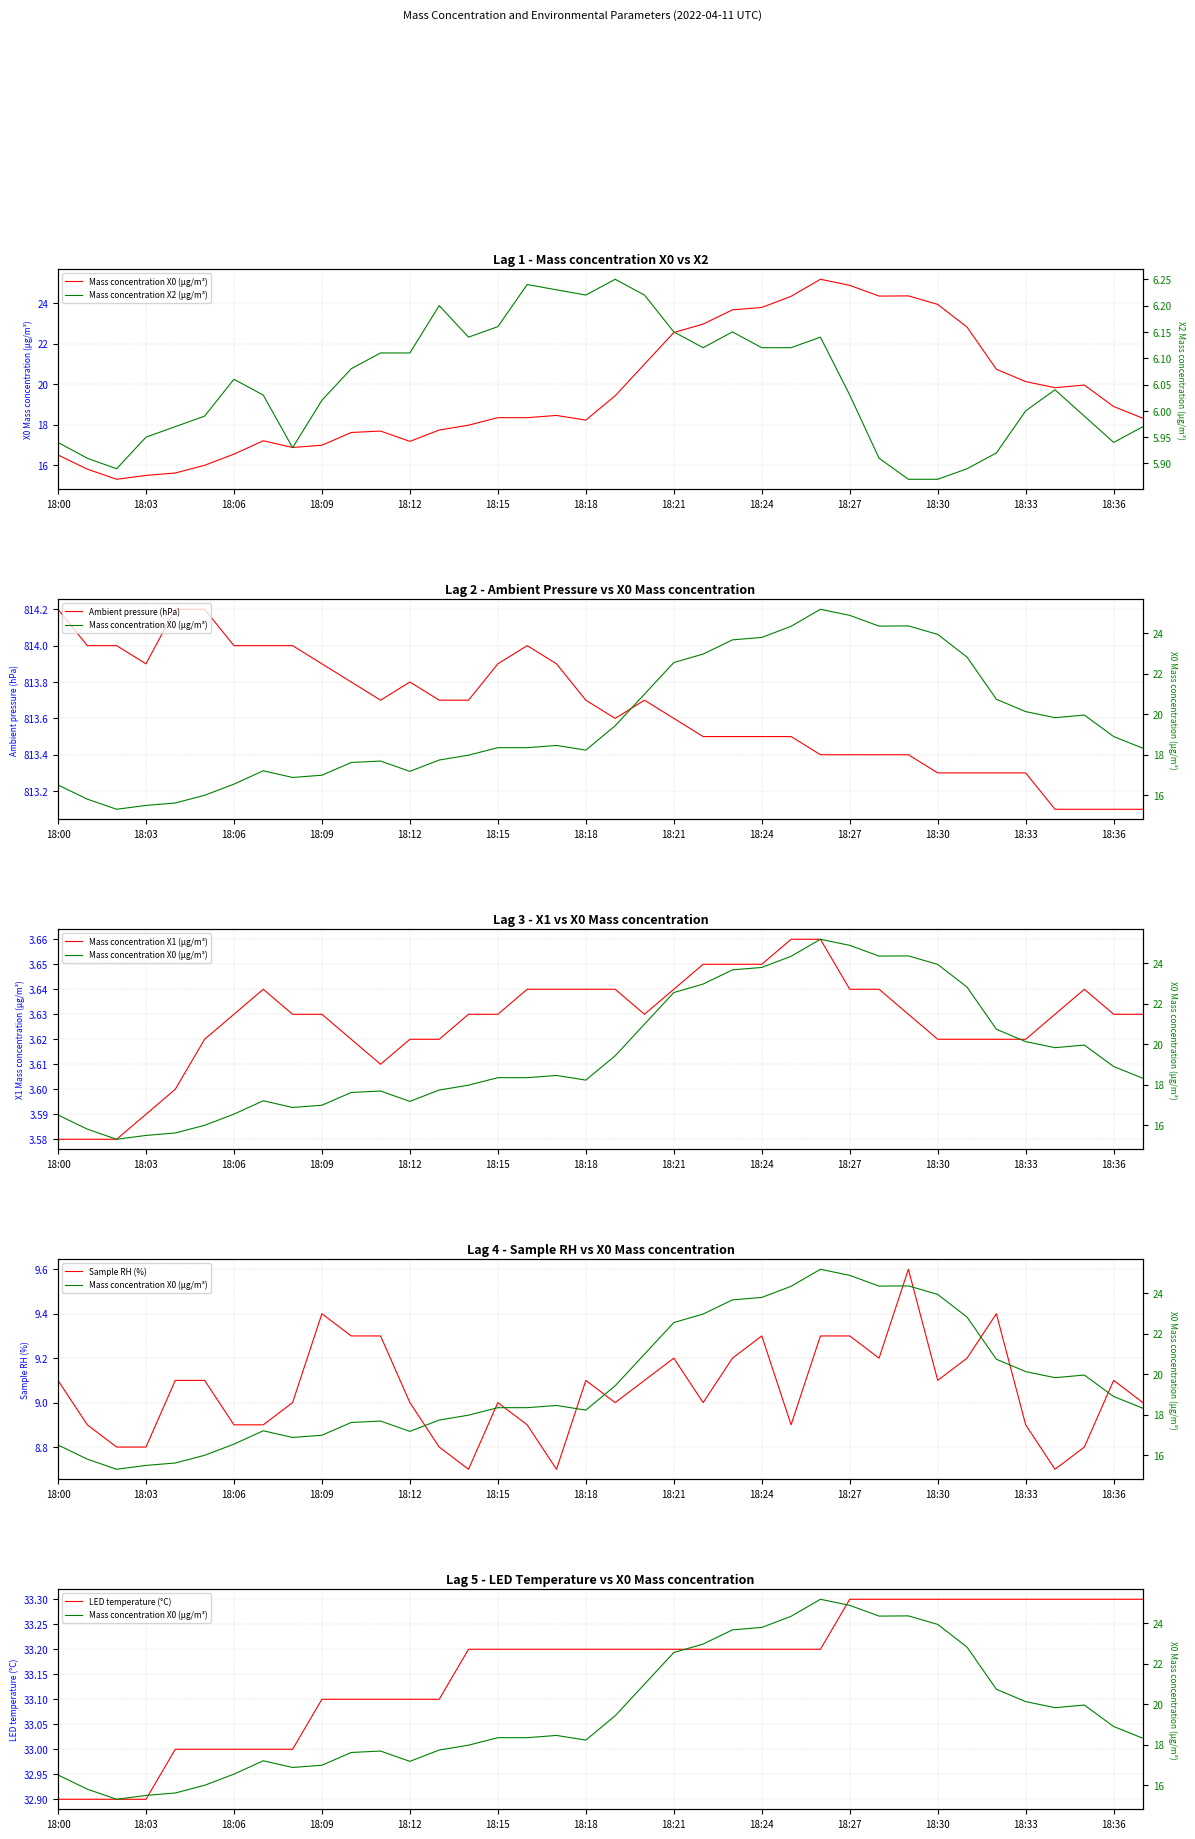

At how many categories does at least one series exceed 409?

38